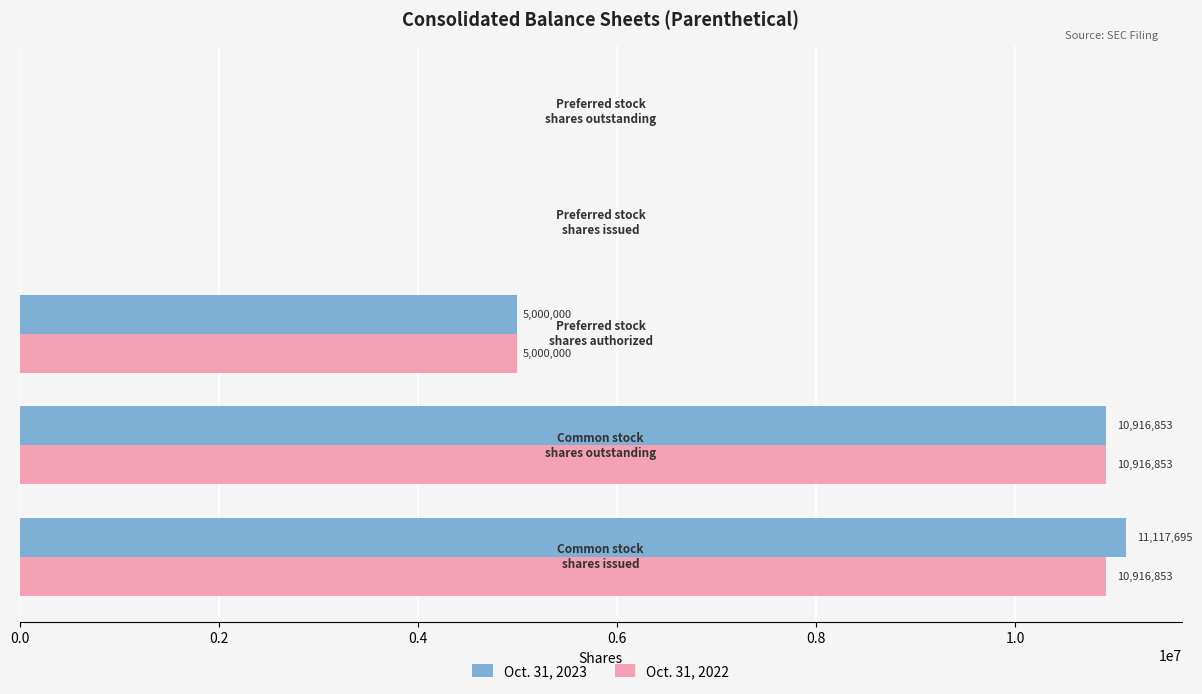

Count the number of categories in the chart.

5